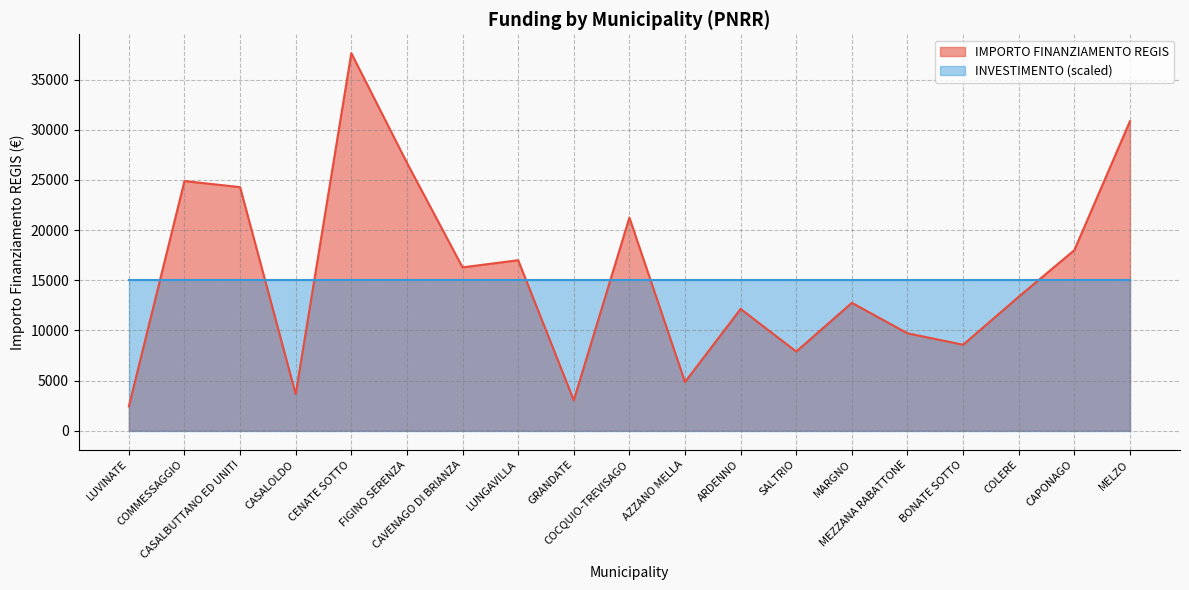

Rank the categories by value from highest to lowest.

CENATE SOTTO, MELZO, FIGINO SERENZA, COMMESSAGGIO, CASALBUTTANO ED UNITI, COCQUIO-TREVISAGO, CAPONAGO, LUNGAVILLA, CAVENAGO DI BRIANZA, COLERE, MARGNO, ARDENNO, MEZZANA RABATTONE, BONATE SOTTO, SALTRIO, AZZANO MELLA, CASALOLDO, GRANDATE, LUVINATE